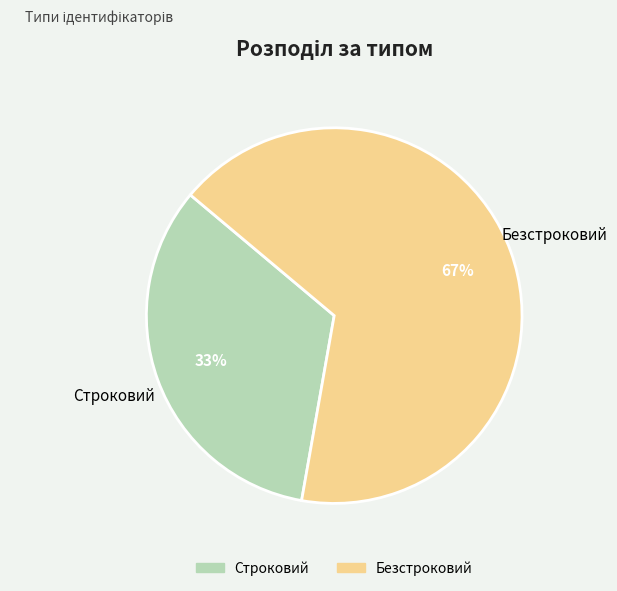

Do Строковий and Безстроковий together represent more than half of the pie?

Yes